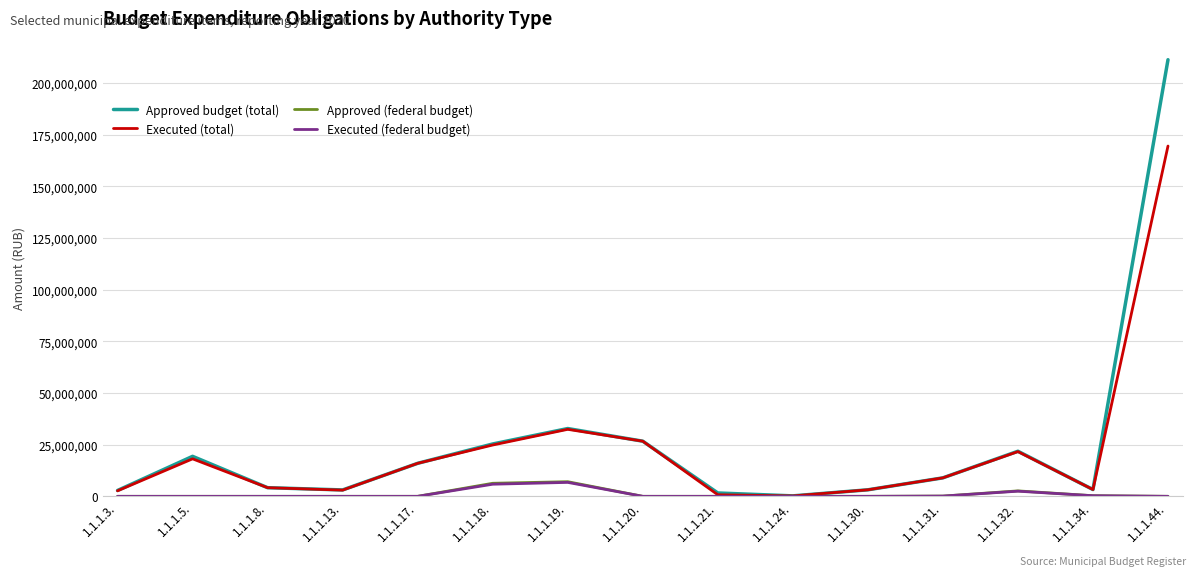

The Approved (federal budget) series shows 0.0 at 1.1.1.44.. True or false?

True